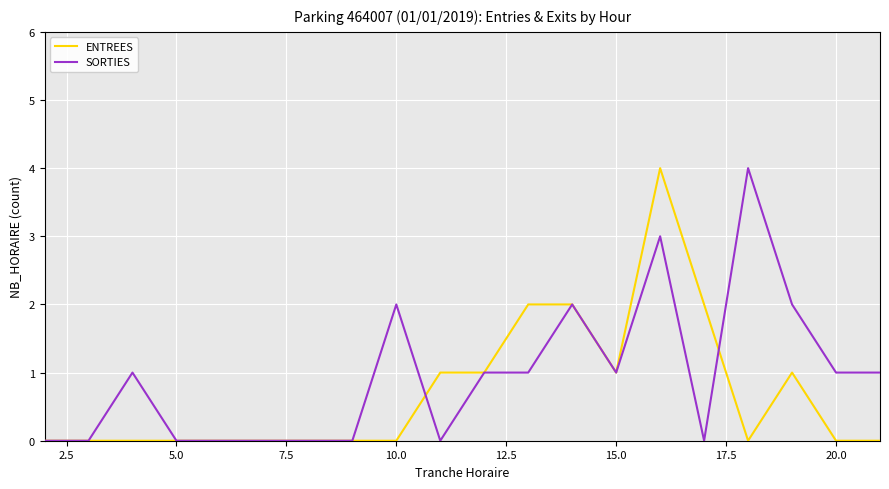

What is the maximum value shown in the chart?

4